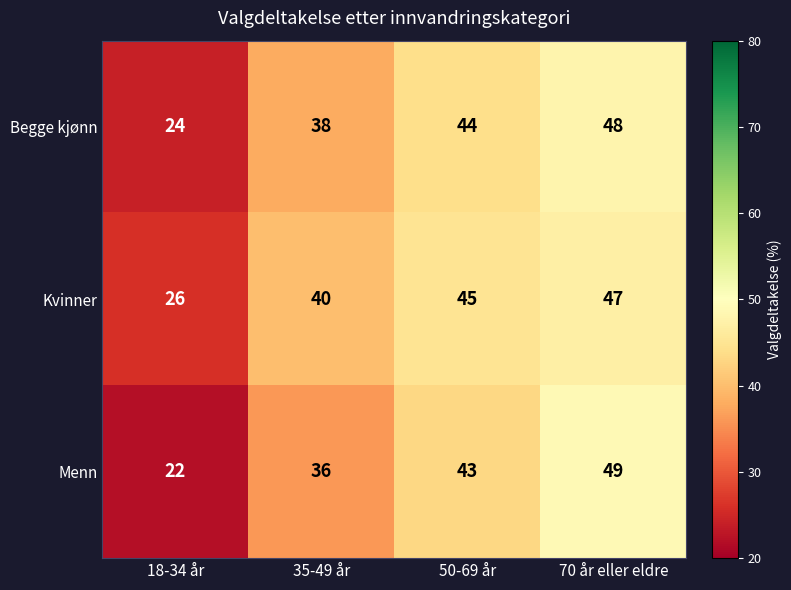

The value of Kvinner at 18-34 år is 26. True or false?

True